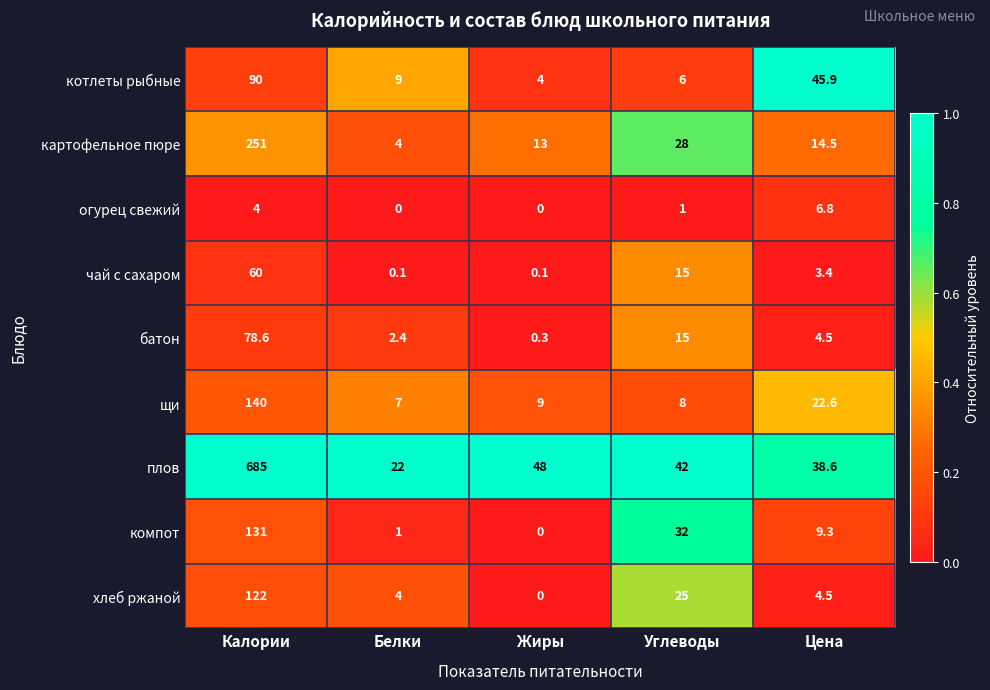

Rank the categories by батон value from lowest to highest.

Жиры, Белки, Цена, Углеводы, Калории